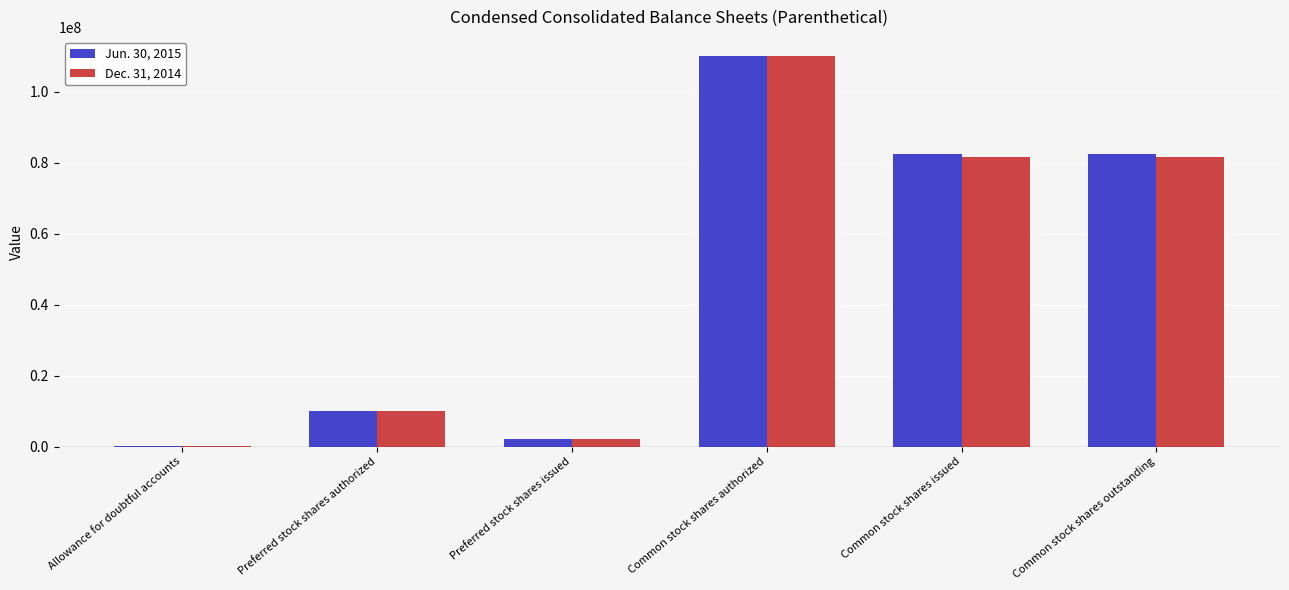

The Dec. 31, 2014 series shows 109780768 at Common stock shares issued. True or false?

False